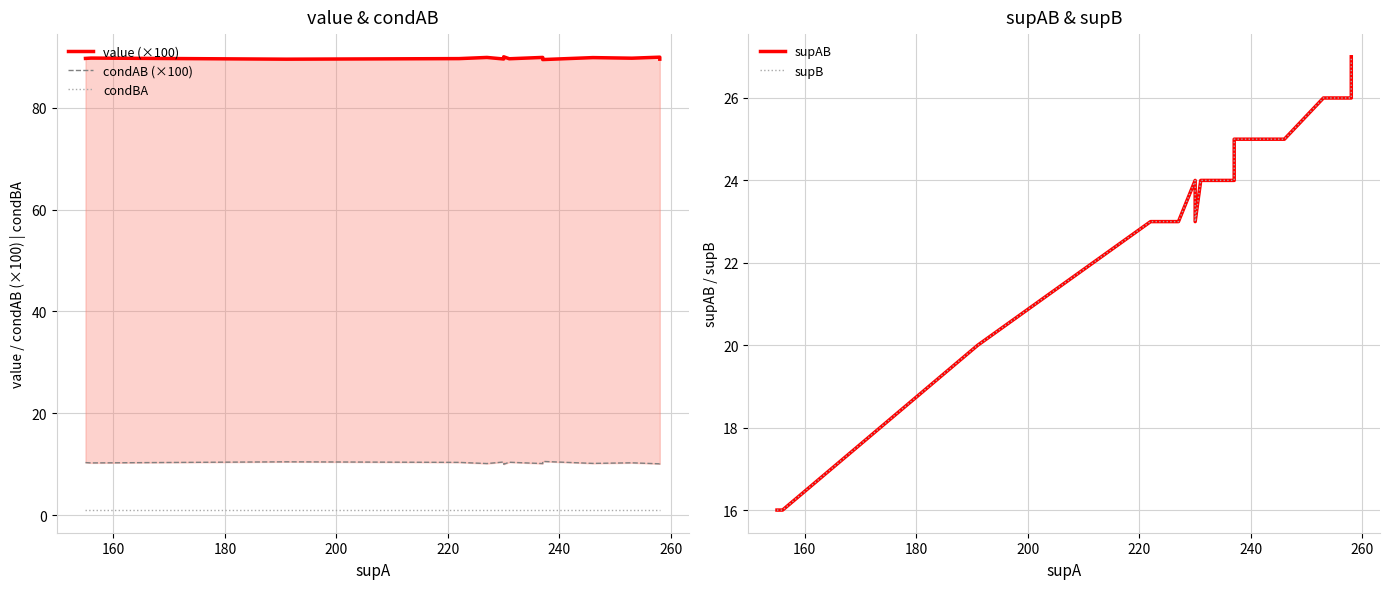

True or false: condBA has more than 0 points higher than both neighbors.

False